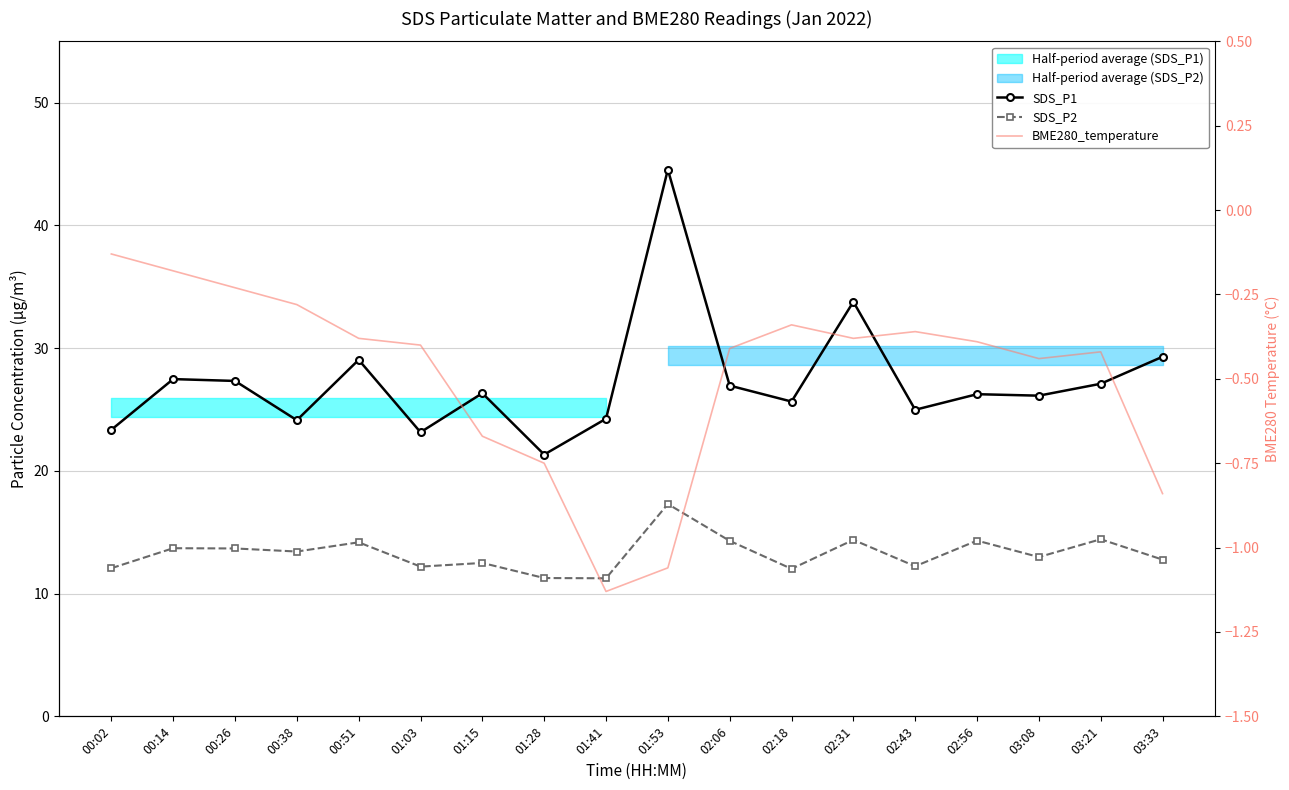

Reading left to right, transcribe all the data shown in this chart.

SDS_P1: 23.4	27.5	27.3	24.1	29.1	23.1	26.3	21.3	24.2	44.5	26.9	25.6	33.8	25.0	26.2	26.1	27.1	29.3
SDS_P2: 12.1	13.7	13.7	13.4	14.2	12.2	12.5	11.3	11.2	17.3	14.3	12.0	14.4	12.2	14.3	13.0	14.4	12.8
BME280_temperature: -0.1	-0.2	-0.2	-0.3	-0.4	-0.4	-0.7	-0.8	-1.1	-1.1	-0.4	-0.3	-0.4	-0.4	-0.4	-0.4	-0.4	-0.8